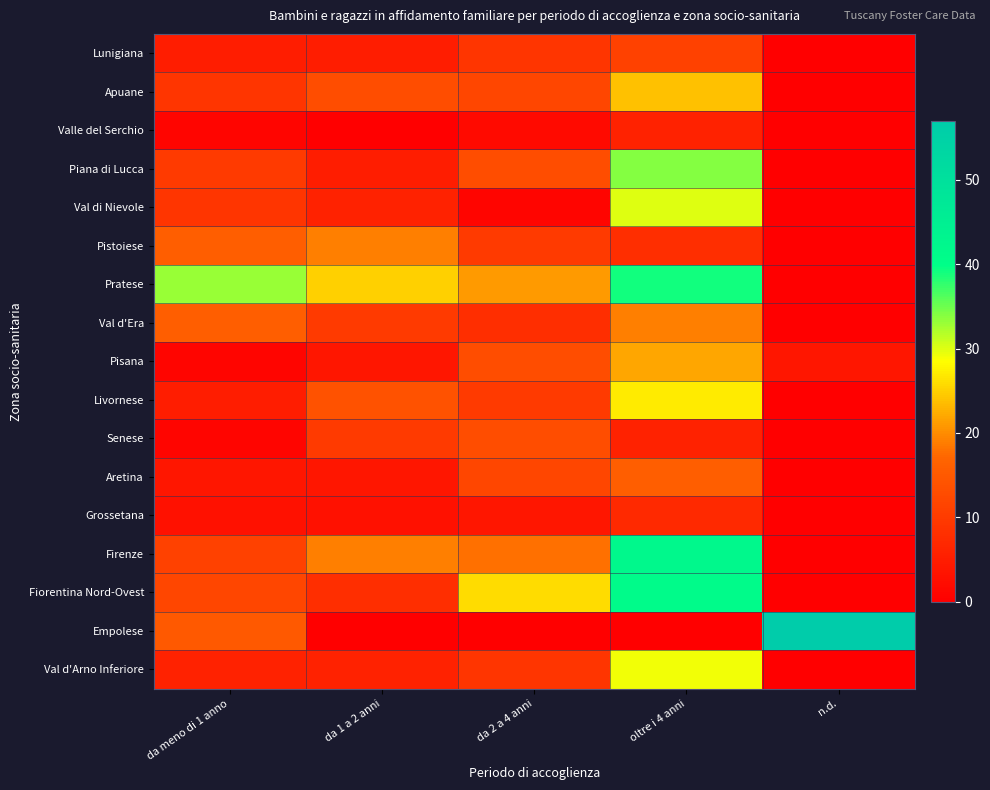

Reading left to right, extract all data points from this chart.

Lunigiana: da meno di 1 anno=5	da 1 a 2 anni=5	da 2 a 4 anni=9	oltre i 4 anni=11	n.d.=0
Apuane: da meno di 1 anno=9	da 1 a 2 anni=13	da 2 a 4 anni=12	oltre i 4 anni=24	n.d.=0
Valle del Serchio: da meno di 1 anno=1	da 1 a 2 anni=0	da 2 a 4 anni=2	oltre i 4 anni=6	n.d.=0
Piana di Lucca: da meno di 1 anno=10	da 1 a 2 anni=5	da 2 a 4 anni=13	oltre i 4 anni=34	n.d.=0
Val di Nievole: da meno di 1 anno=9	da 1 a 2 anni=6	da 2 a 4 anni=1	oltre i 4 anni=30	n.d.=0
Pistoiese: da meno di 1 anno=16	da 1 a 2 anni=19	da 2 a 4 anni=10	oltre i 4 anni=8	n.d.=0
Pratese: da meno di 1 anno=33	da 1 a 2 anni=25	da 2 a 4 anni=21	oltre i 4 anni=39	n.d.=0
Val d'Era: da meno di 1 anno=16	da 1 a 2 anni=10	da 2 a 4 anni=8	oltre i 4 anni=19	n.d.=0
Pisana: da meno di 1 anno=1	da 1 a 2 anni=4	da 2 a 4 anni=13	oltre i 4 anni=22	n.d.=4
Livornese: da meno di 1 anno=5	da 1 a 2 anni=14	da 2 a 4 anni=10	oltre i 4 anni=27	n.d.=0
Senese: da meno di 1 anno=1	da 1 a 2 anni=10	da 2 a 4 anni=13	oltre i 4 anni=6	n.d.=0
Aretina: da meno di 1 anno=4	da 1 a 2 anni=4	da 2 a 4 anni=12	oltre i 4 anni=16	n.d.=0
Grossetana: da meno di 1 anno=3	da 1 a 2 anni=3	da 2 a 4 anni=4	oltre i 4 anni=7	n.d.=0
Firenze: da meno di 1 anno=11	da 1 a 2 anni=19	da 2 a 4 anni=18	oltre i 4 anni=42	n.d.=0
Fiorentina Nord-Ovest: da meno di 1 anno=12	da 1 a 2 anni=8	da 2 a 4 anni=26	oltre i 4 anni=41	n.d.=0
Empolese: da meno di 1 anno=15	da 1 a 2 anni=0	da 2 a 4 anni=0	oltre i 4 anni=0	n.d.=57
Val d'Arno Inferiore: da meno di 1 anno=6	da 1 a 2 anni=6	da 2 a 4 anni=9	oltre i 4 anni=29	n.d.=0